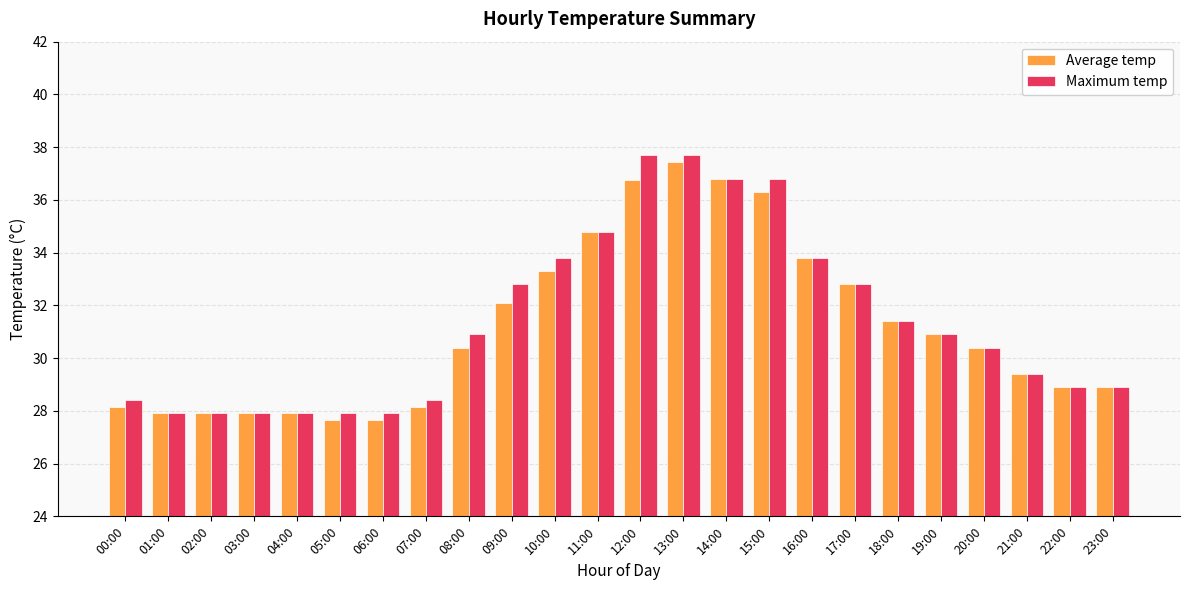

Where is Maximum temp nearest to the value 32?

18:00